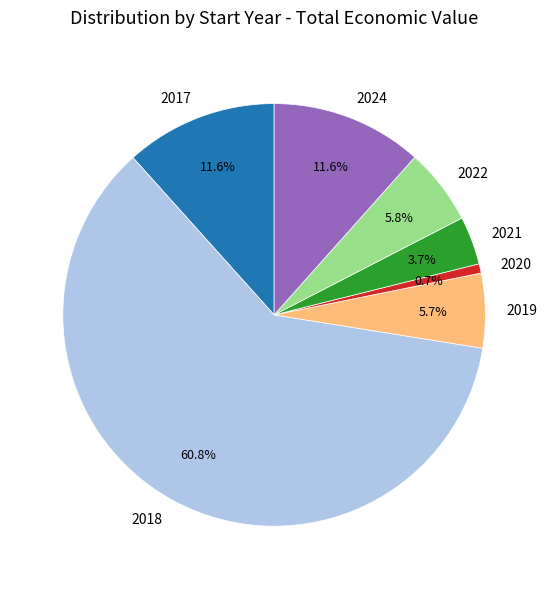

To the nearest percent, what is the average slice percentage?

14%